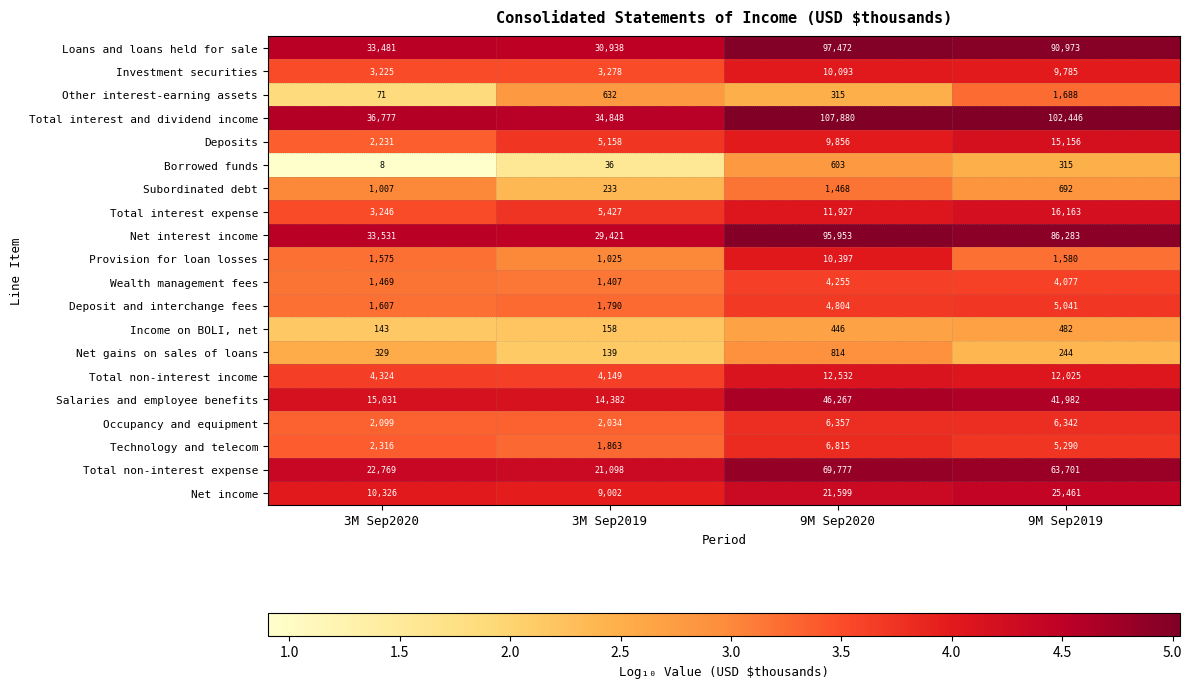

The Income on BOLI, net series shows 263 at 3M Sep2019. True or false?

False